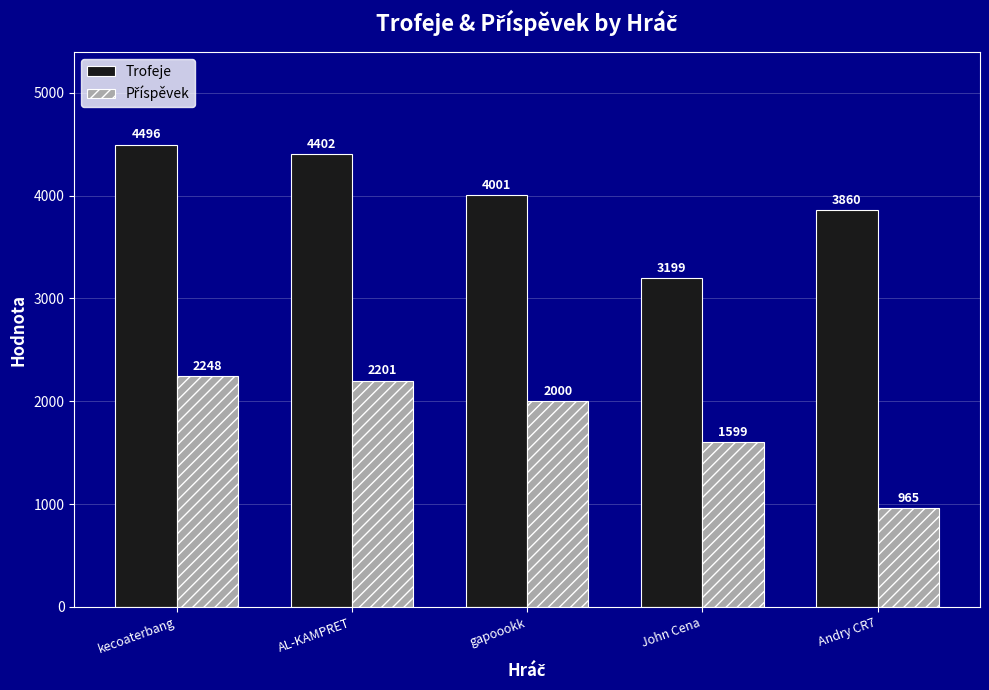

Which series has the largest range (max minus min)?

Trofeje